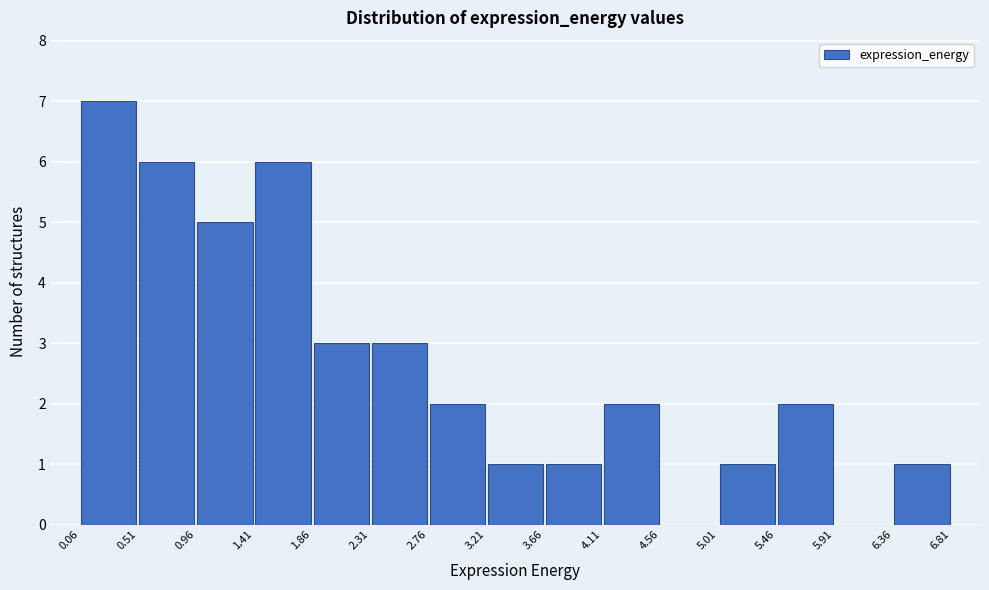

Reading left to right, list every bar in this chart as the range it spans on the x-axis followed by its height. The values are not printed on the chart, so give them approximately, as read against the axis.

0.06 to 0.51: 7
0.51 to 0.96: 6
0.96 to 1.41: 5
1.41 to 1.86: 6
1.86 to 2.31: 3
2.31 to 2.76: 3
2.76 to 3.21: 2
3.21 to 3.66: 1
3.66 to 4.11: 1
4.11 to 4.56: 2
4.56 to 5.01: 0
5.01 to 5.46: 1
5.46 to 5.91: 2
5.91 to 6.36: 0
6.36 to 6.81: 1